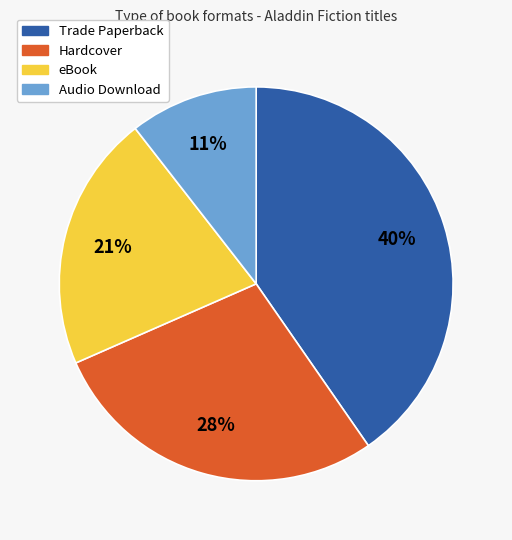

Do Audio Download and eBook together represent more than half of the pie?

No